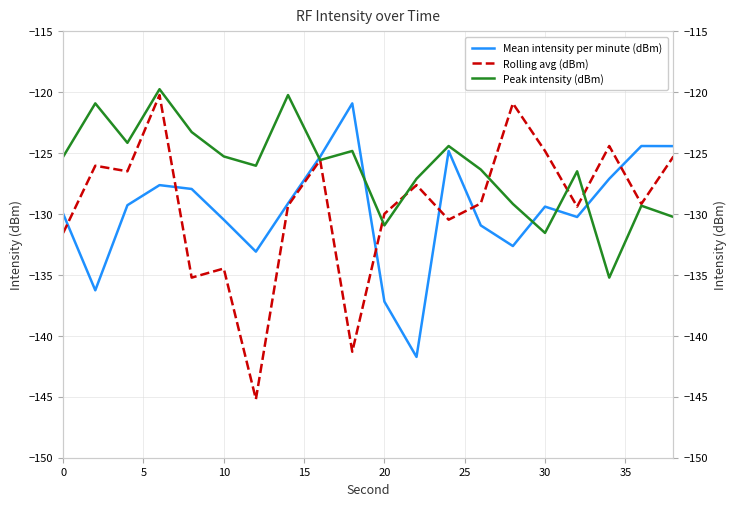

How many times do Rolling avg (dBm) and Mean intensity per minute (dBm) cross each other?

6